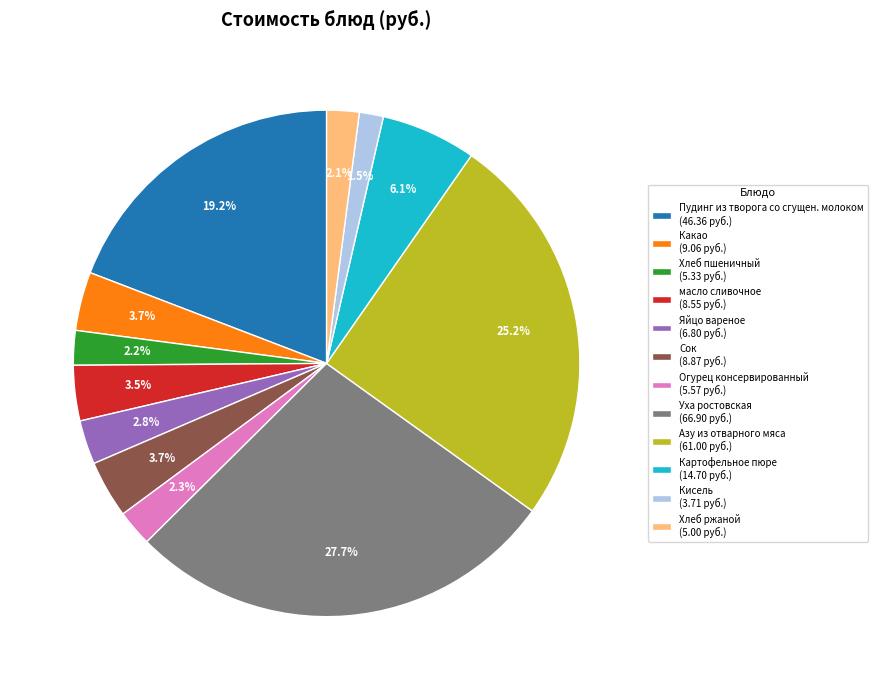

Does Какао (9.06 руб.) represent more than half of the total?

No